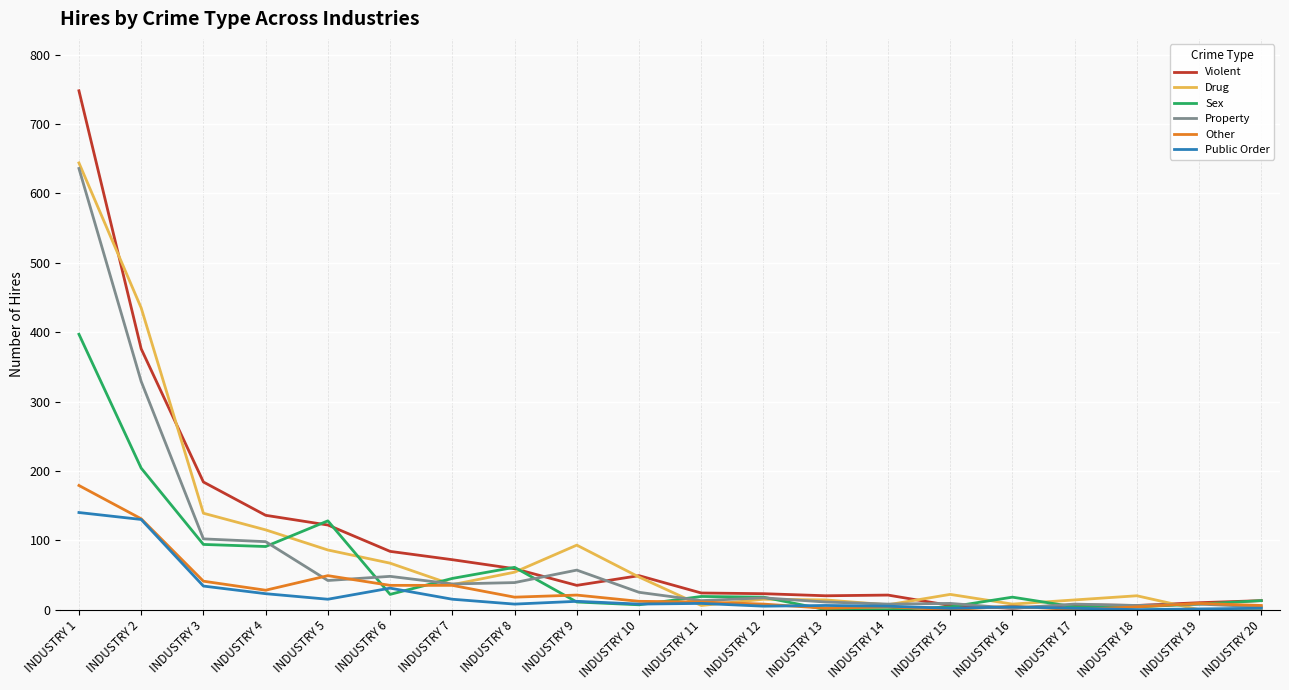

Is the value of Drug at INDUSTRY 15 greater than the value of Public Order at INDUSTRY 17?

Yes